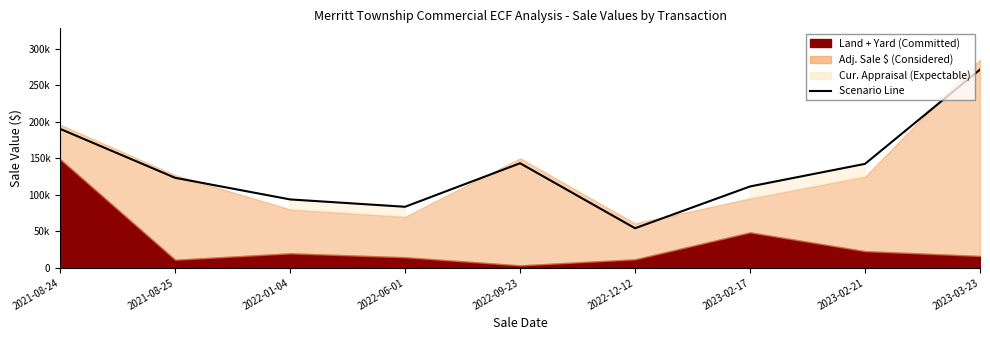

How many points are lower than both their immediate neighbors (excluding endpoints)?

2